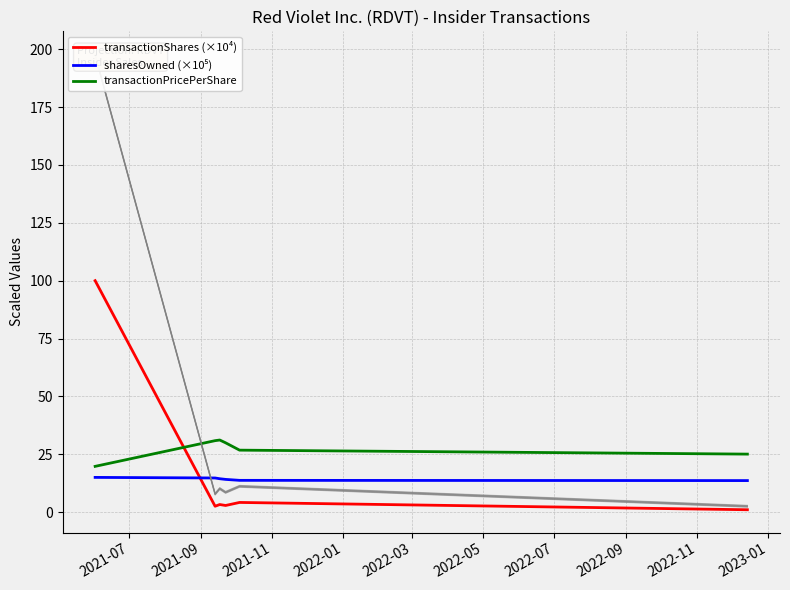

How many data points does each series have?

6